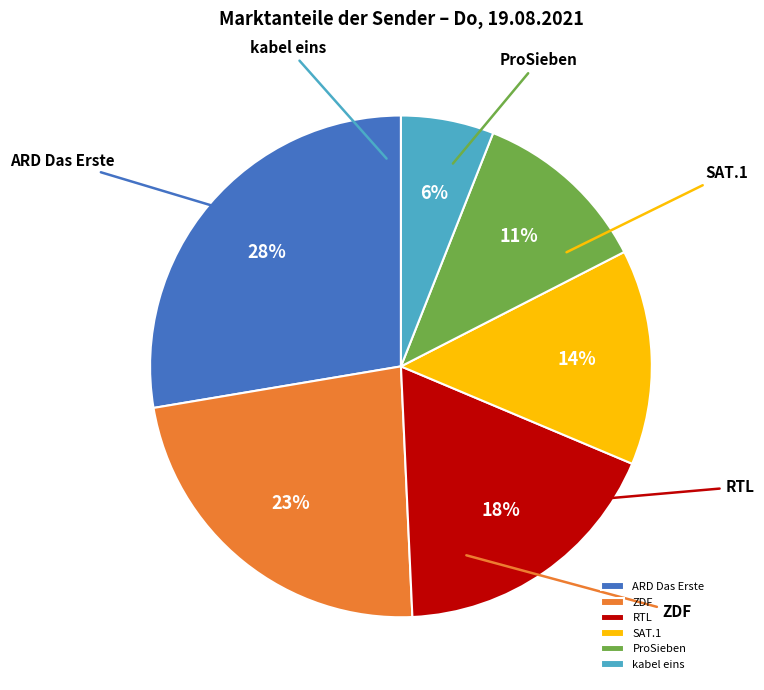

What is the ratio of the value at ProSieben to the value at ZDF?

0.5